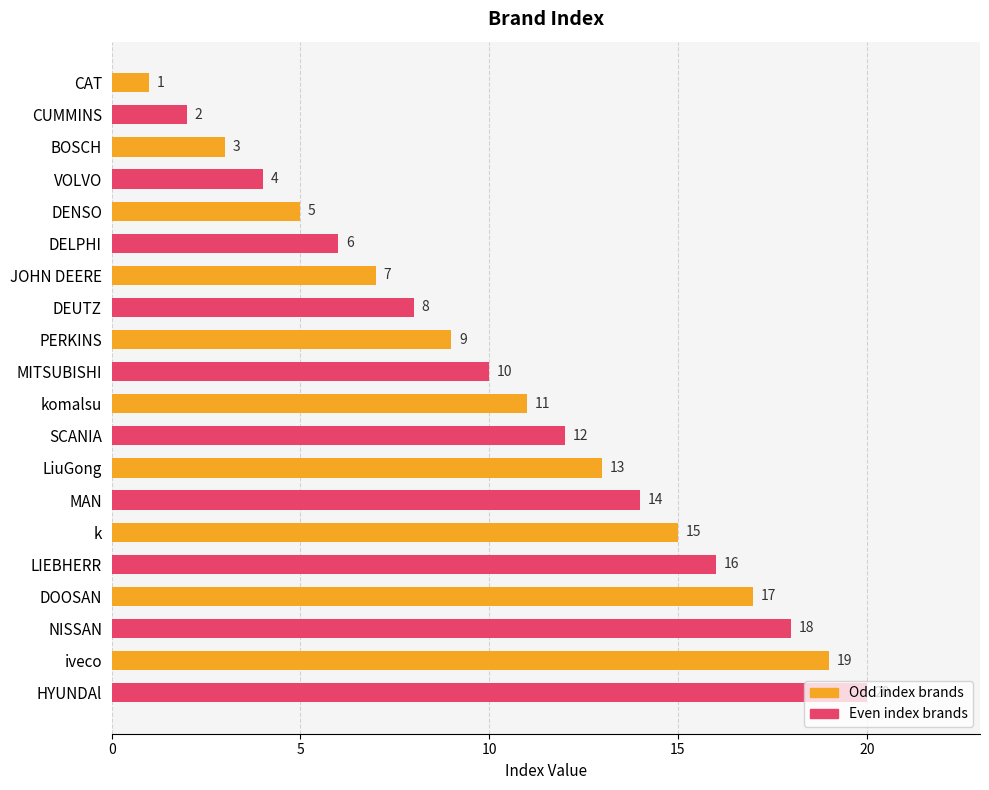

List the labels in order of value, smallest first.

CAT, CUMMINS, BOSCH, VOLVO, DENSO, DELPHI, JOHN DEERE, DEUTZ, PERKINS, MITSUBISHI, komalsu, SCANIA, LiuGong, MAN, k, LIEBHERR, DOOSAN, NISSAN, iveco, HYUNDAl